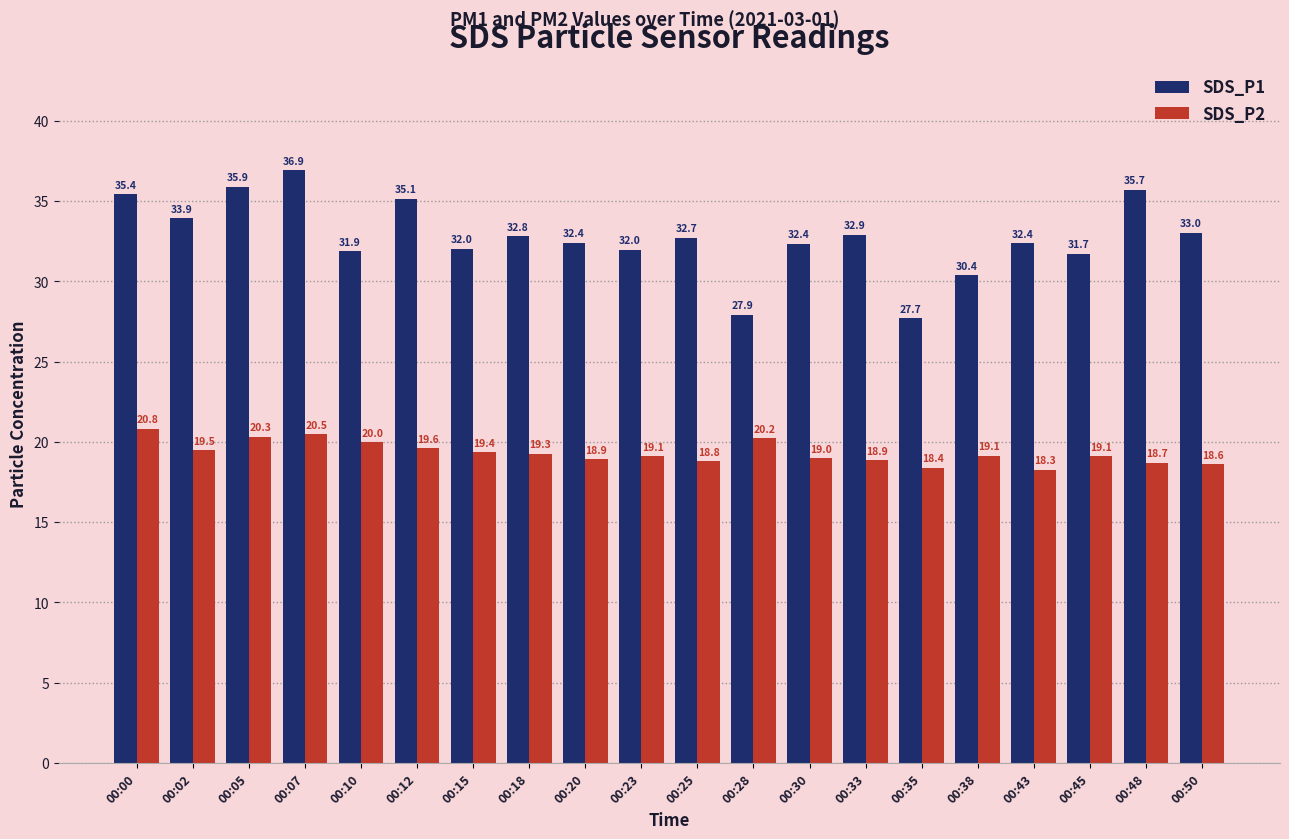

What is the average value of the SDS_P2 series?

19.3